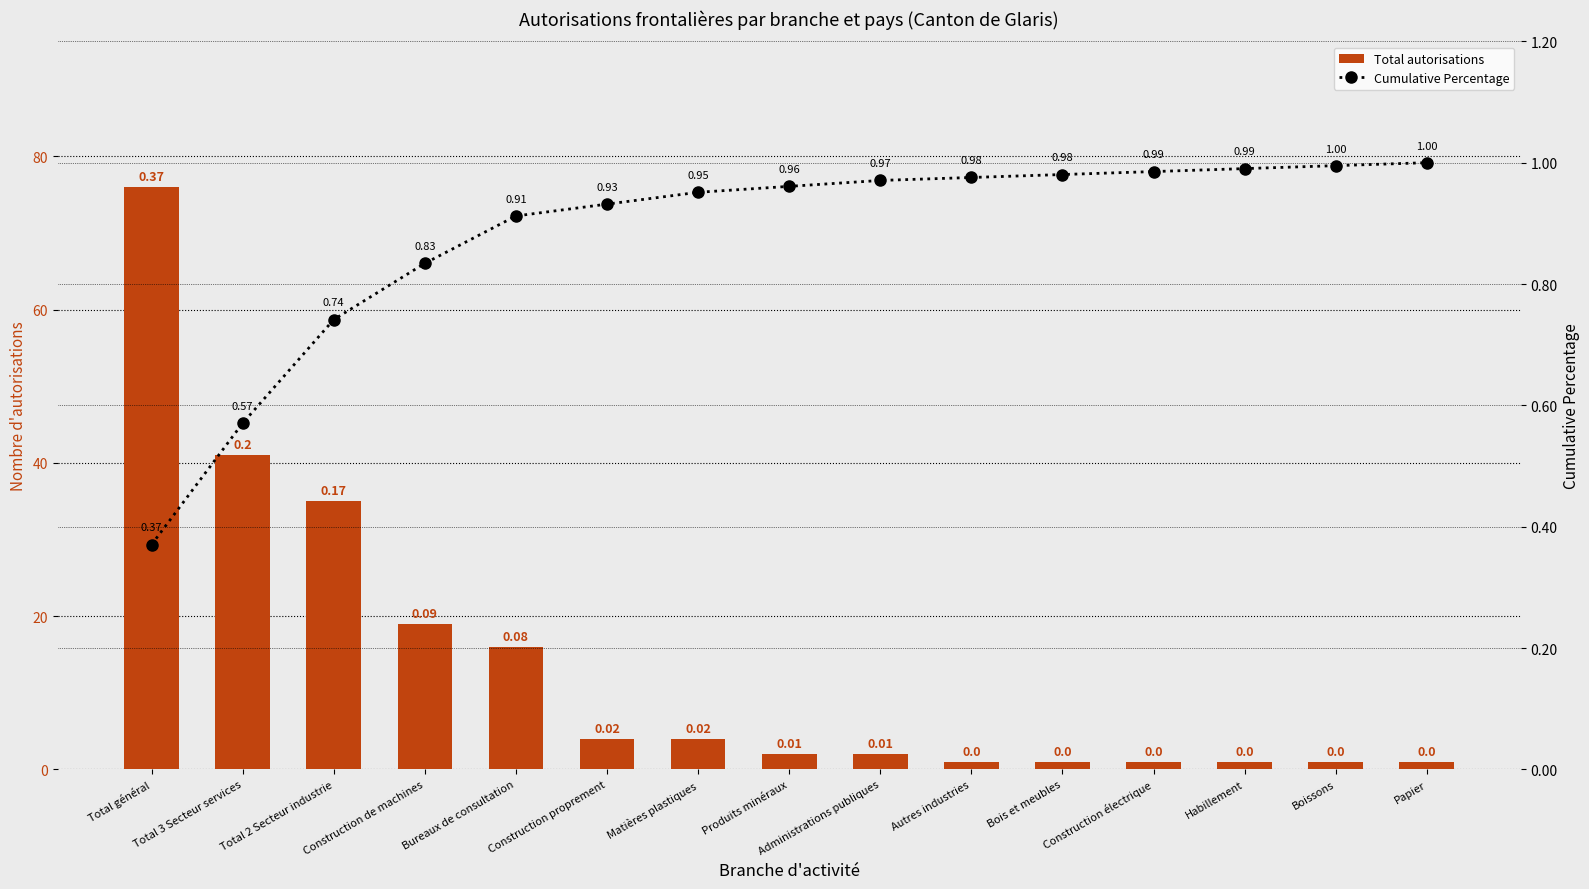

How many series are shown in this chart?

2